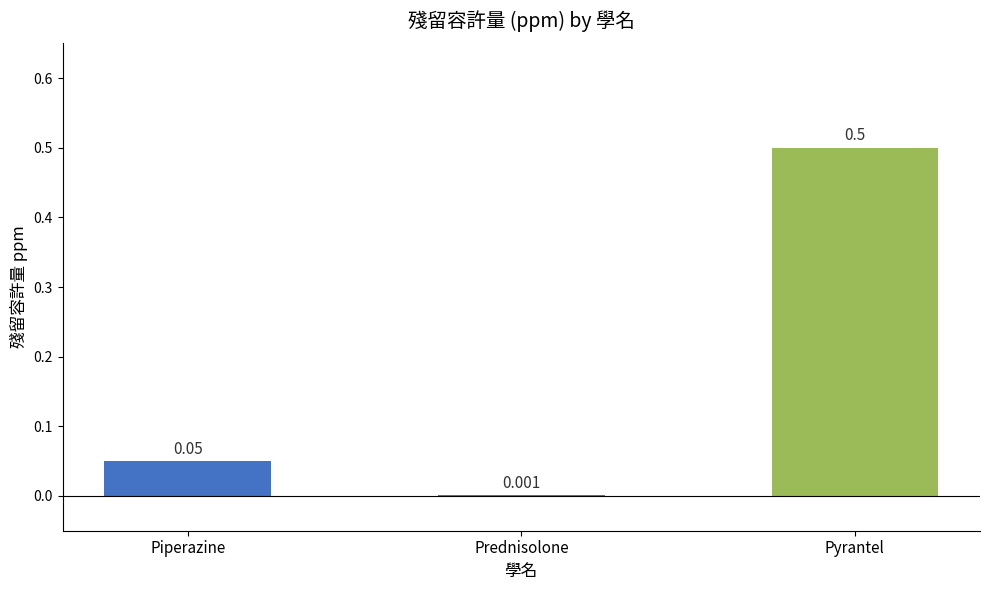

Between Pyrantel and Piperazine, which is larger?

Pyrantel